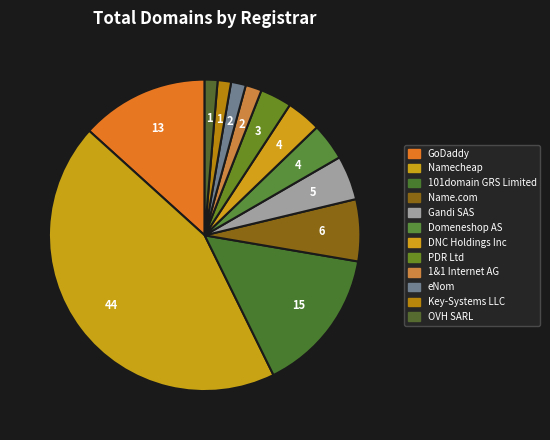

How many segments does this pie chart have?

12